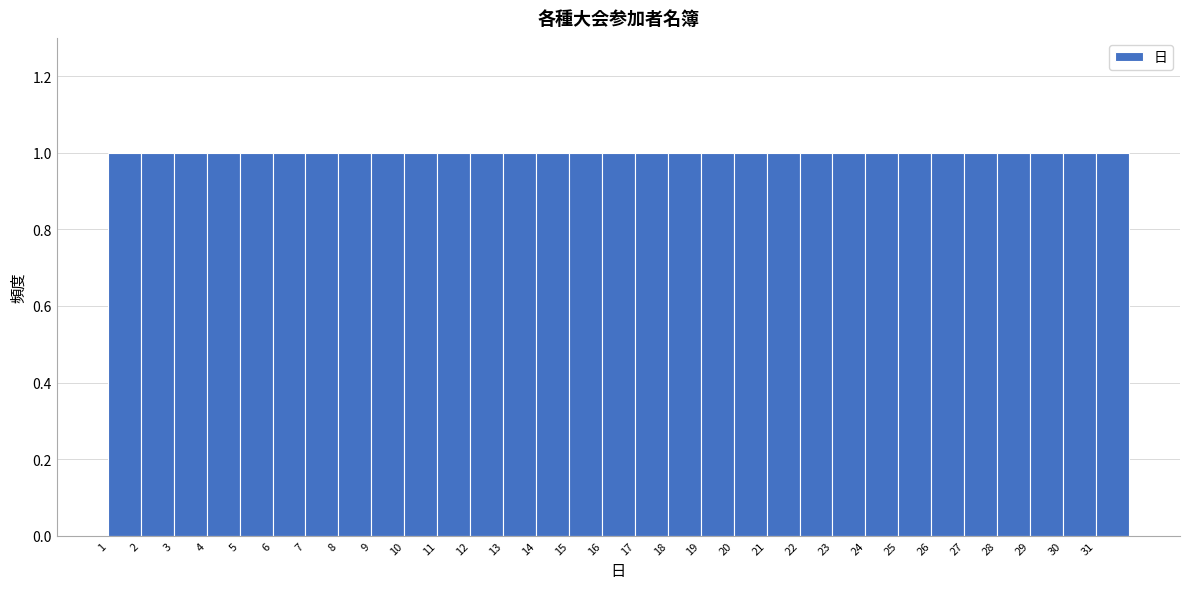

How tall is the bar that spans 16 to 17 on the x-axis? The values are not printed on the chart, so give them approximately, as read against the axis.

1